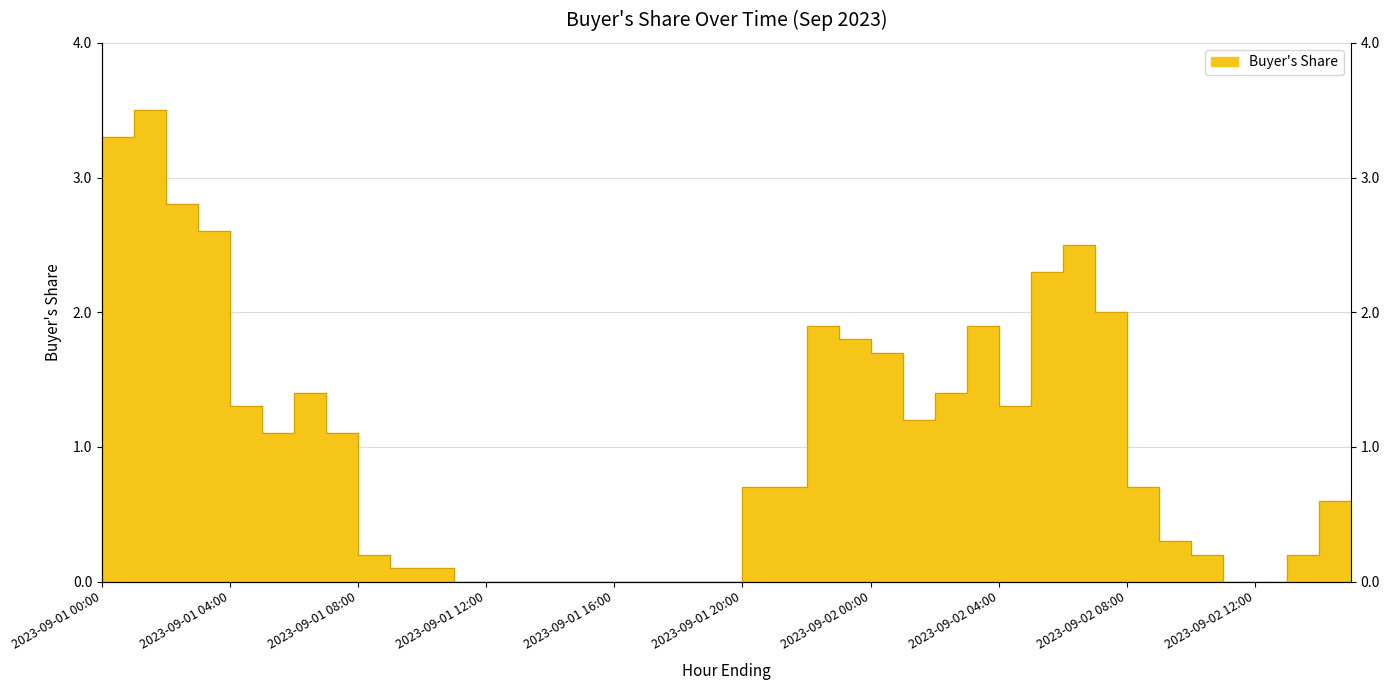

What is the change in value from 2023-09-01 07:00 to 2023-09-01 15:00?

-1.1